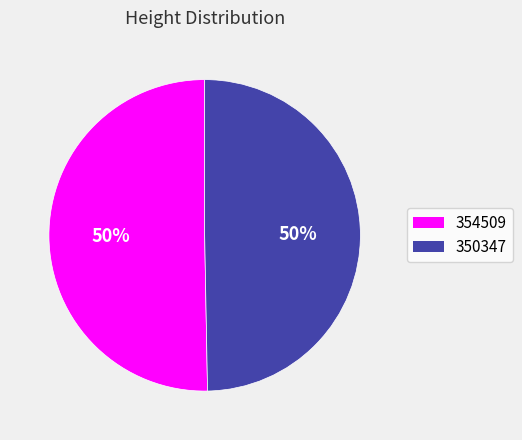

Do 354509 and 350347 together represent more than half of the pie?

Yes